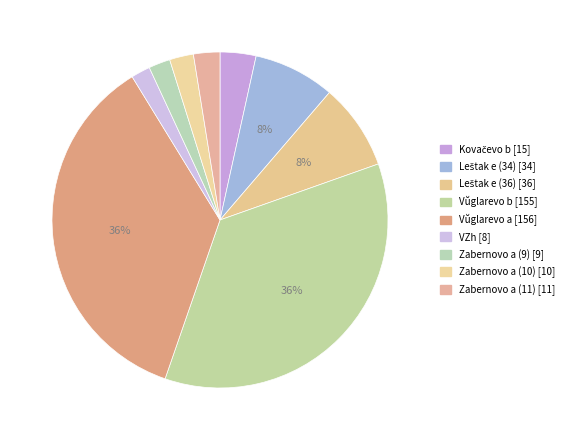

How much of the chart is everything except Leštak e (36)?

91.7%